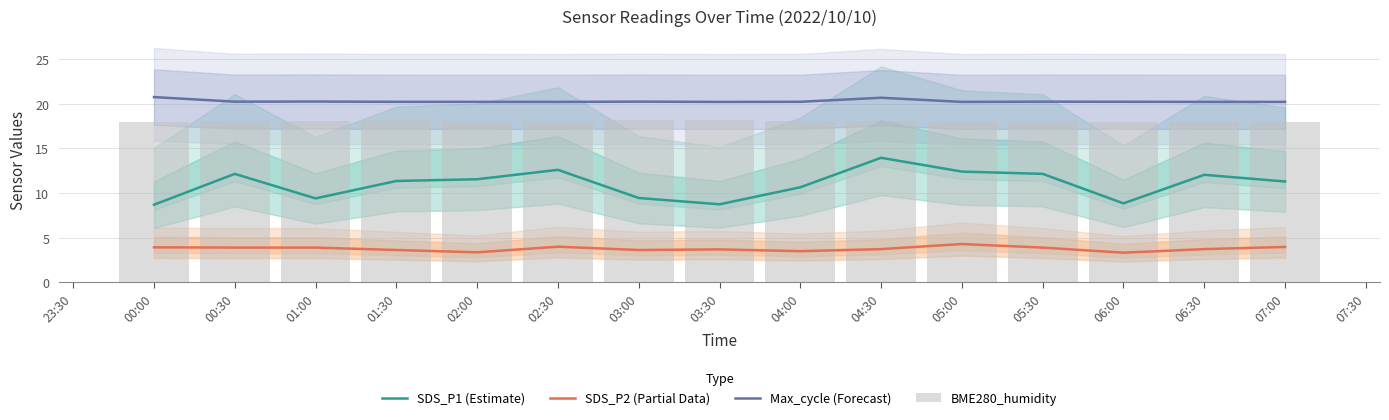

Reading left to right, transcribe all the data shown in this chart.

SDS_P1 (Estimate): 8.7	12.1	9.4	11.4	11.6	12.6	9.4	8.7	10.6	14.0	12.4	12.1	8.9	12.0	11.3
SDS_P2 (Partial Data): 3.9	3.9	3.9	3.6	3.4	4.0	3.6	3.7	3.5	3.7	4.3	3.9	3.3	3.7	4.0
Max_cycle (Forecast): 20.7	20.2	20.2	20.2	20.2	20.2	20.2	20.2	20.2	20.7	20.2	20.2	20.2	20.2	20.2